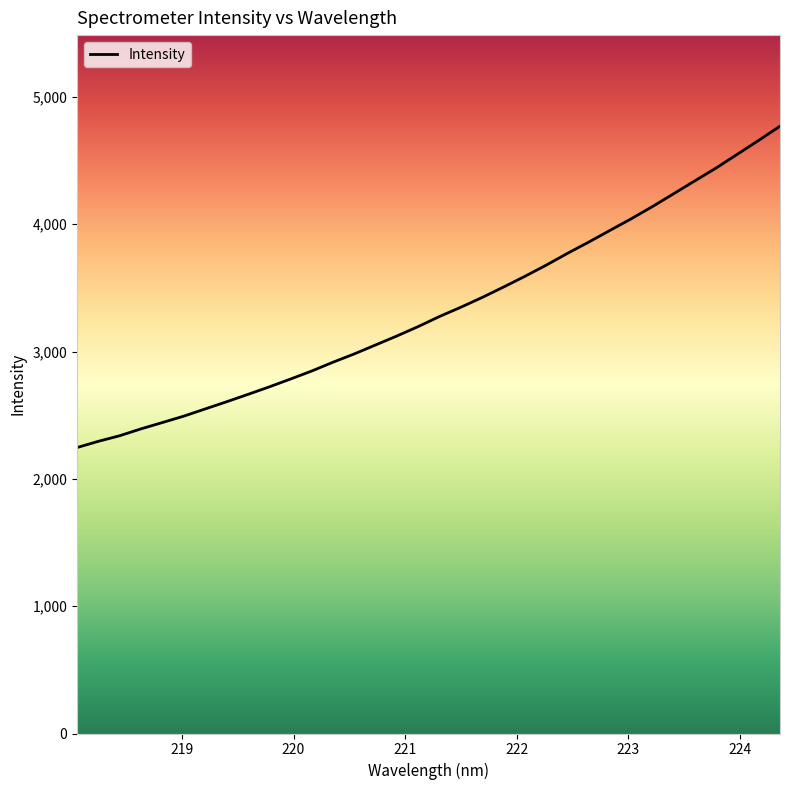

What is the difference between the maximum and minimum values?

2523.9